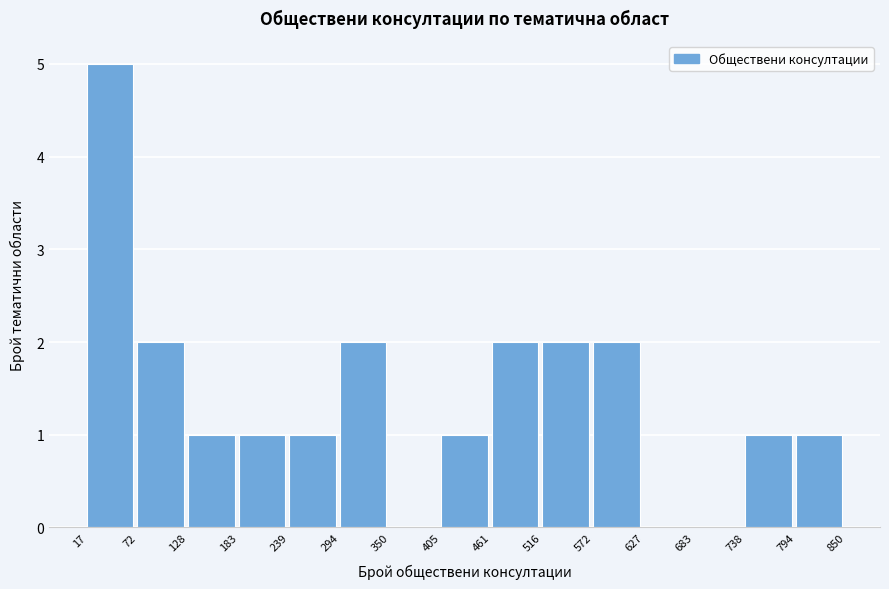

Reading left to right, transcribe this chart: for each bar, give the range it covers on the x-axis and its height. The values are not printed on the chart, so give them approximately, as read against the axis.

17 to 72: 5
72 to 128: 2
128 to 183: 1
183 to 239: 1
239 to 294: 1
294 to 350: 2
350 to 405: 0
405 to 461: 1
461 to 516: 2
516 to 572: 2
572 to 627: 2
627 to 683: 0
683 to 738: 0
738 to 794: 1
794 to 850: 1